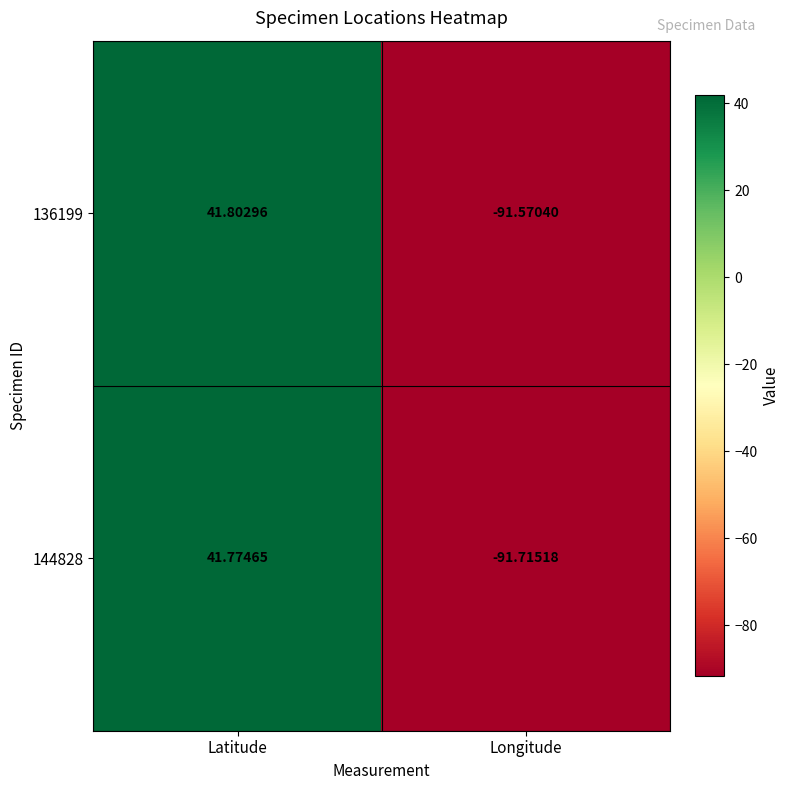

Where does the 144828 series first go above 41?

Latitude